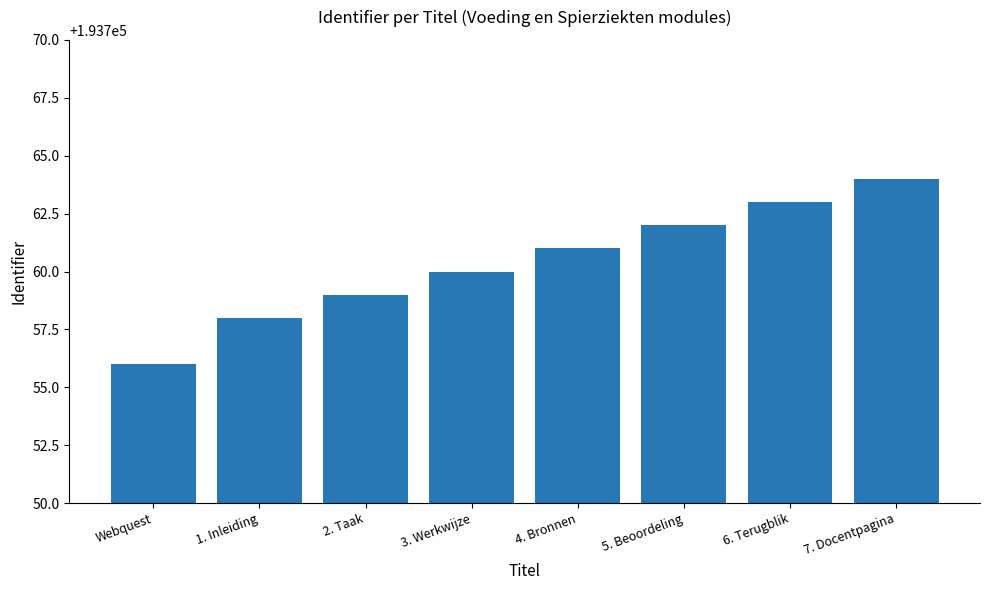

What is the label of the 6th bar from the right?

2. Taak